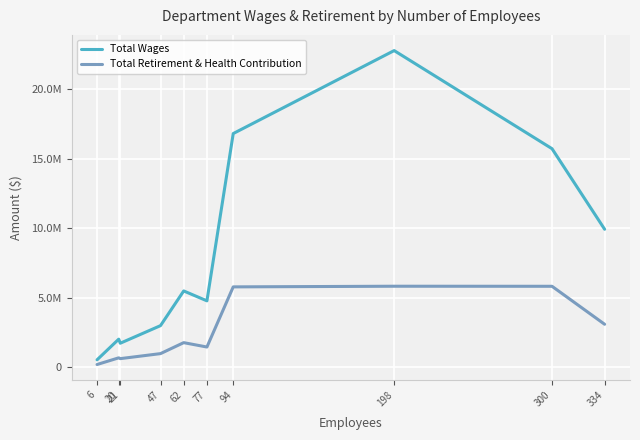

At how many categories does at least one series exceed 11277710?

3